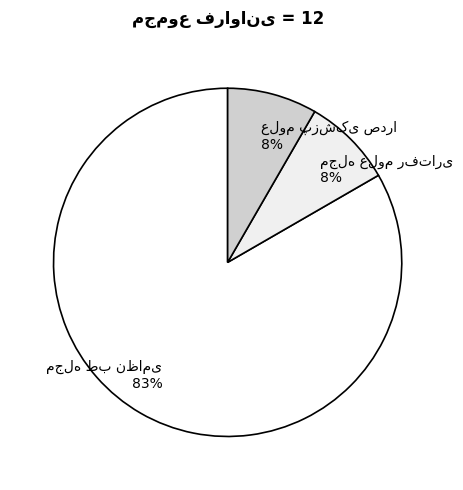

To the nearest percent, what is the average slice percentage?

33%